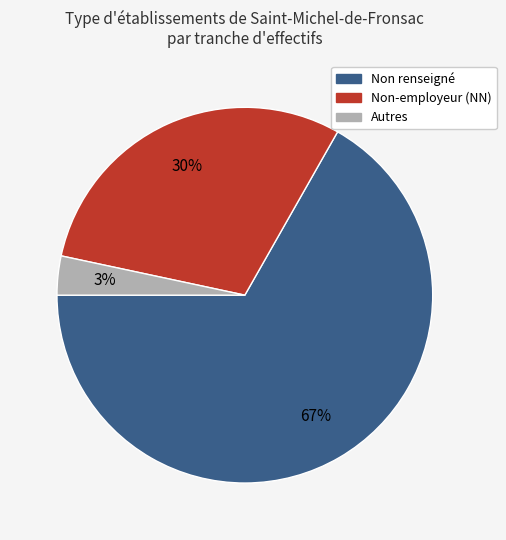

Is there a majority slice in this chart?

Yes